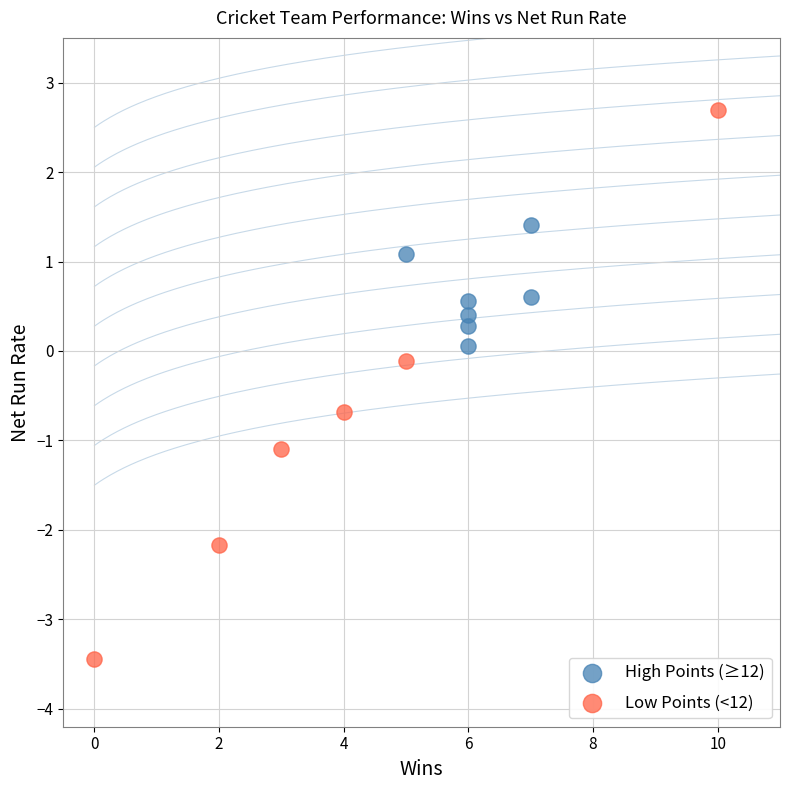

Which series contains the highest Y value?

Low Points (<12)